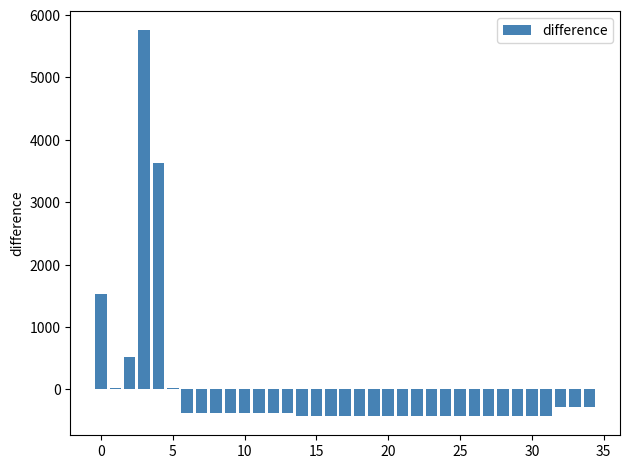

What is the value of the 20th bar from the left?

-425.1